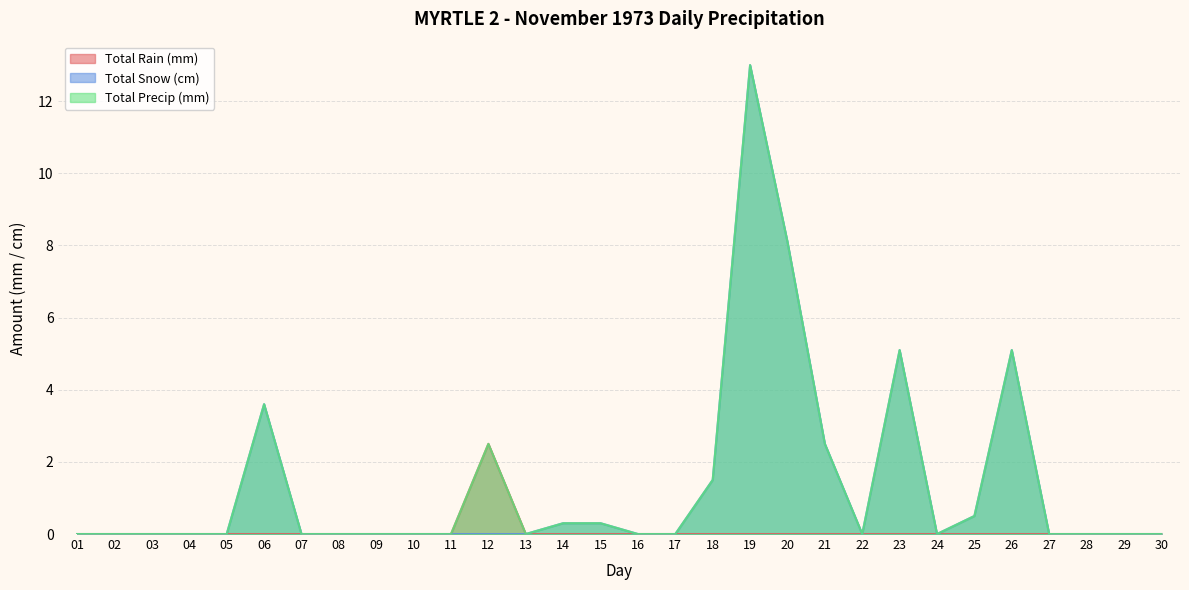

What is the difference between the maximum and minimum values in the Total Rain (mm) series?

2.5